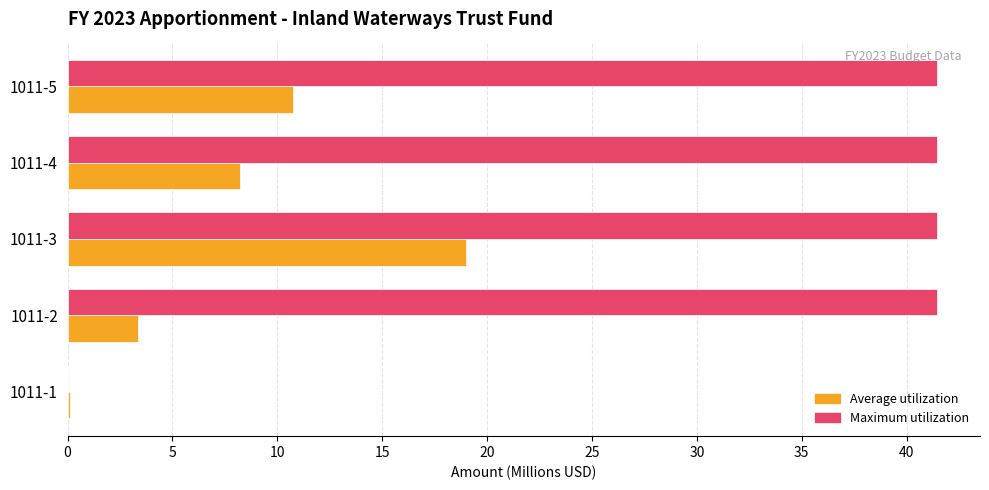

At which label is Maximum utilization closest to 20?

1011-1